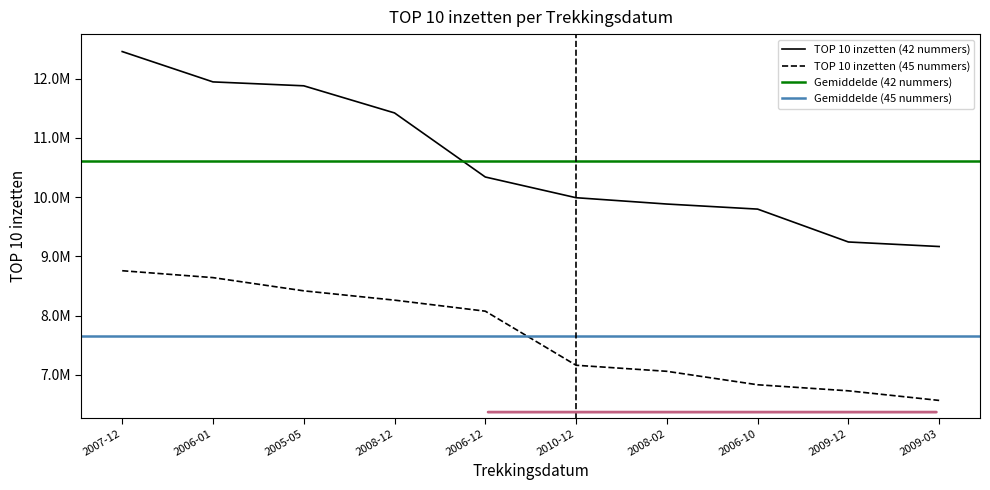

True or false: TOP 10 inzetten (42 nummers) and TOP 10 inzetten (45 nummers) cross at least once.

False